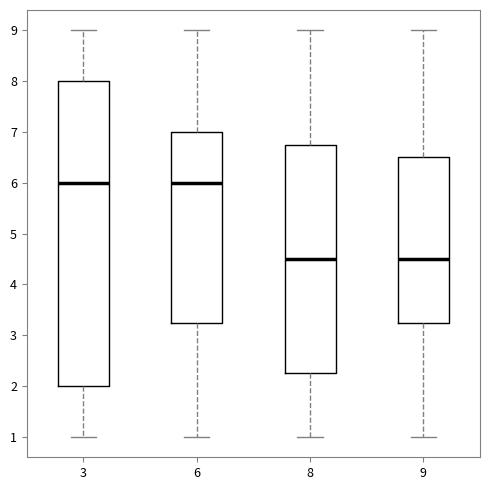

Which box is the tallest, from its lower edge to its upper edge?

3